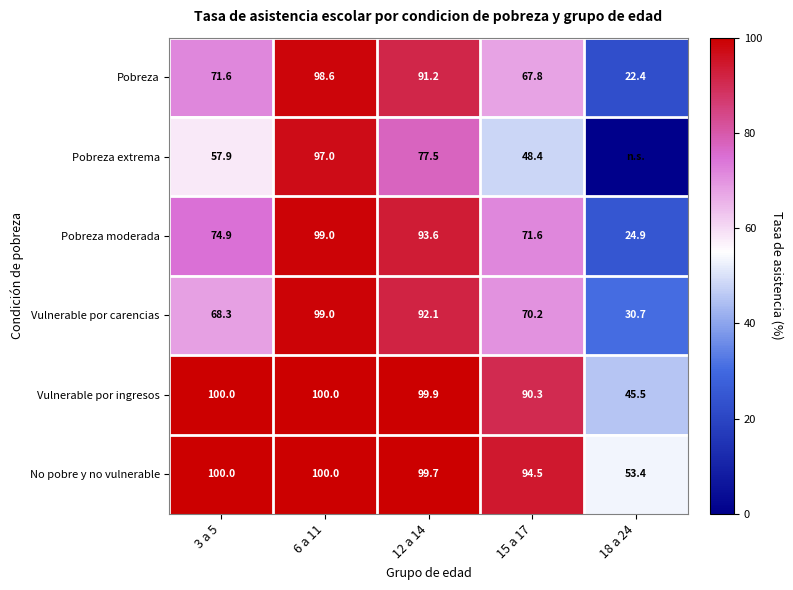

Rank the categories by Pobreza moderada value from highest to lowest.

6 a 11, 12 a 14, 3 a 5, 15 a 17, 18 a 24